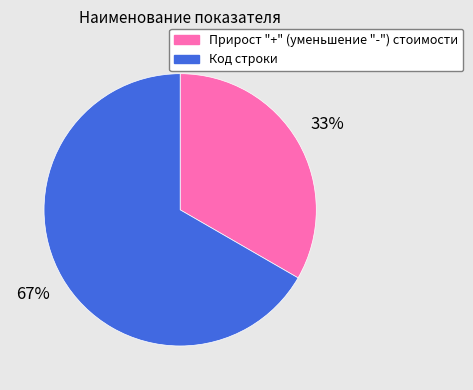

Between Код строки and Прирост "+" (уменьшение "-") стоимости, which is larger?

Код строки